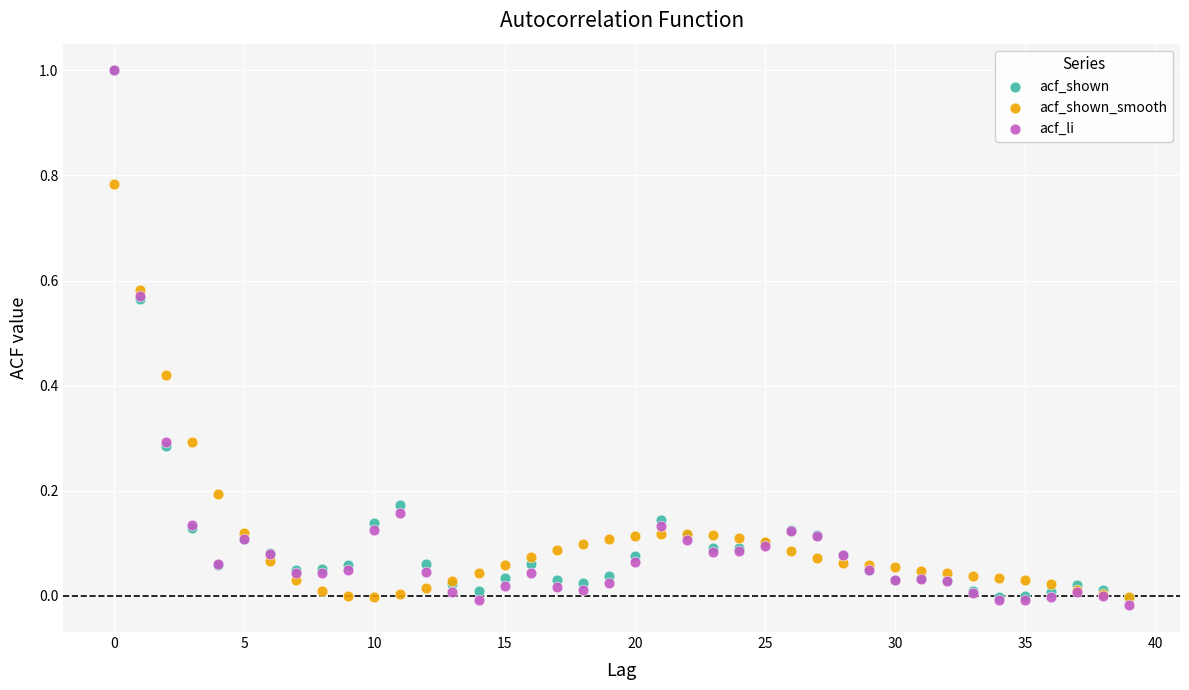

What are all the series names shown in the legend?

acf_shown, acf_shown_smooth, acf_li